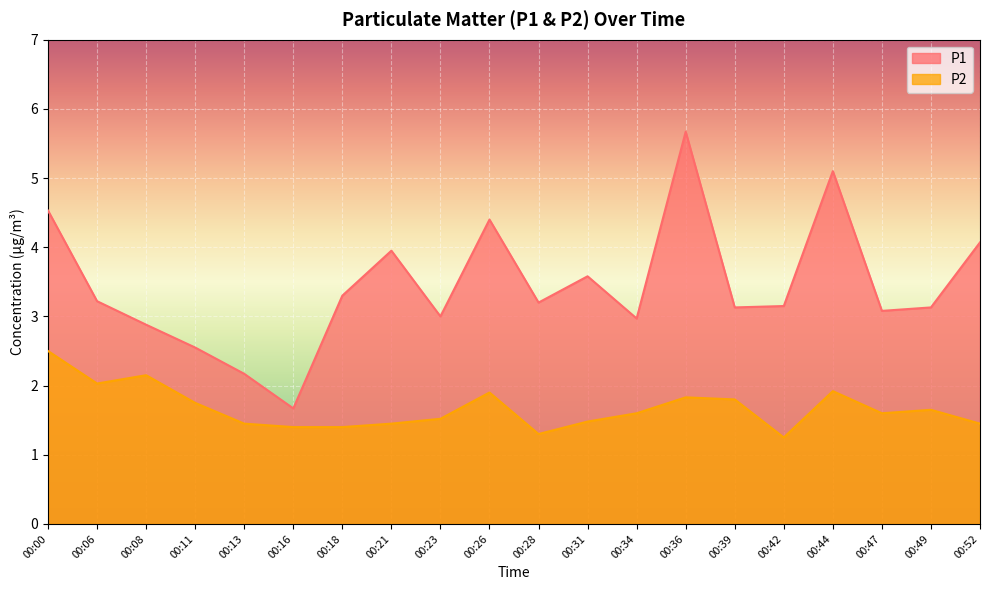

What are all the series names shown in the legend?

P1, P2